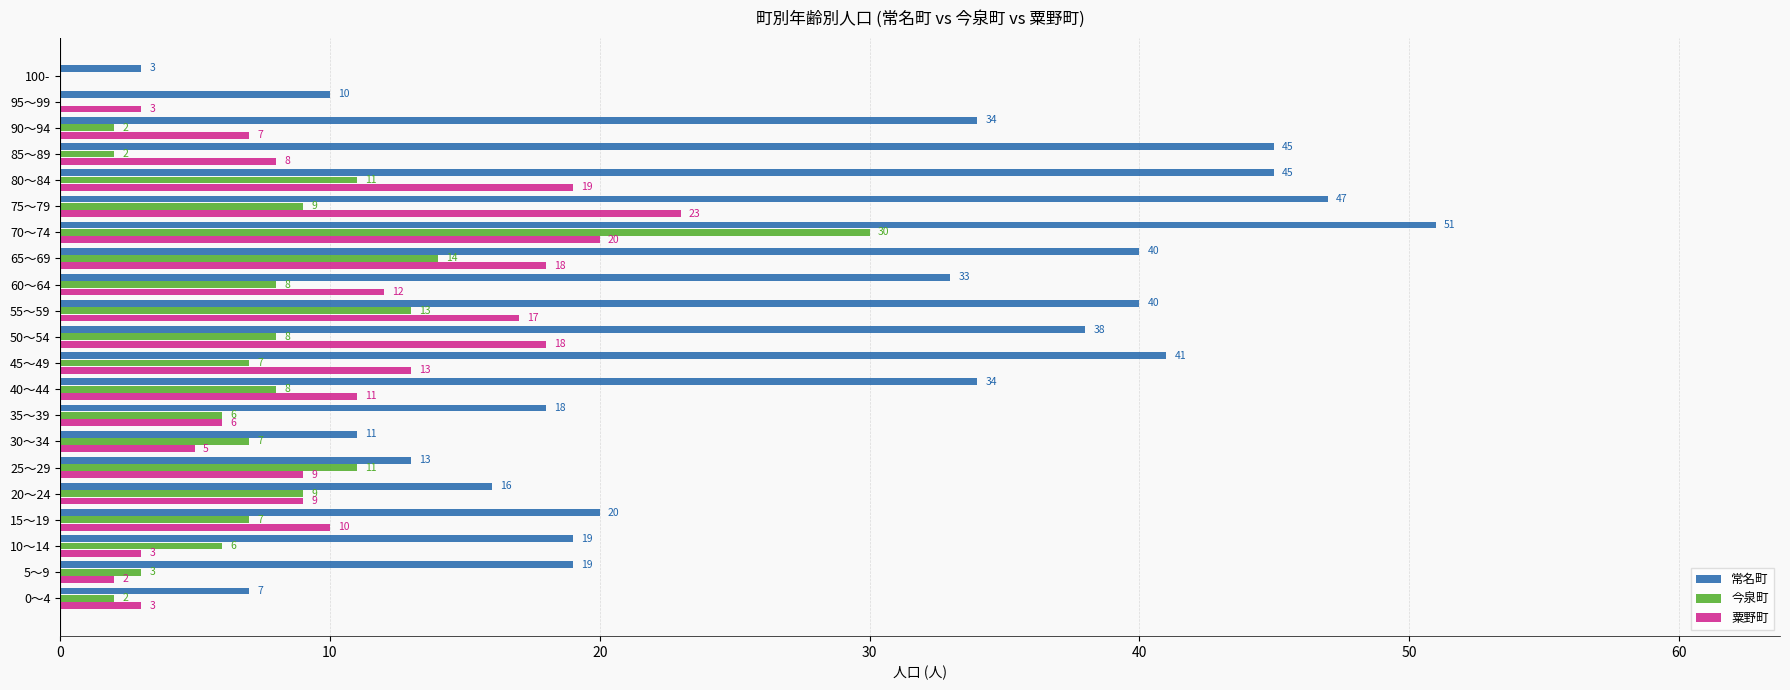

Which series changed the most between 60～64 and 100-?

常名町